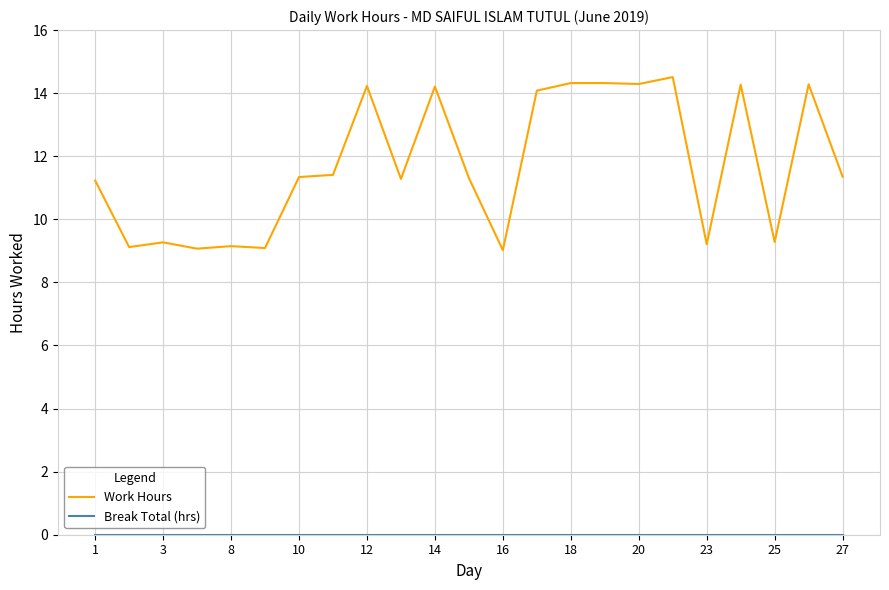

What is the maximum value shown in the chart?

14.5